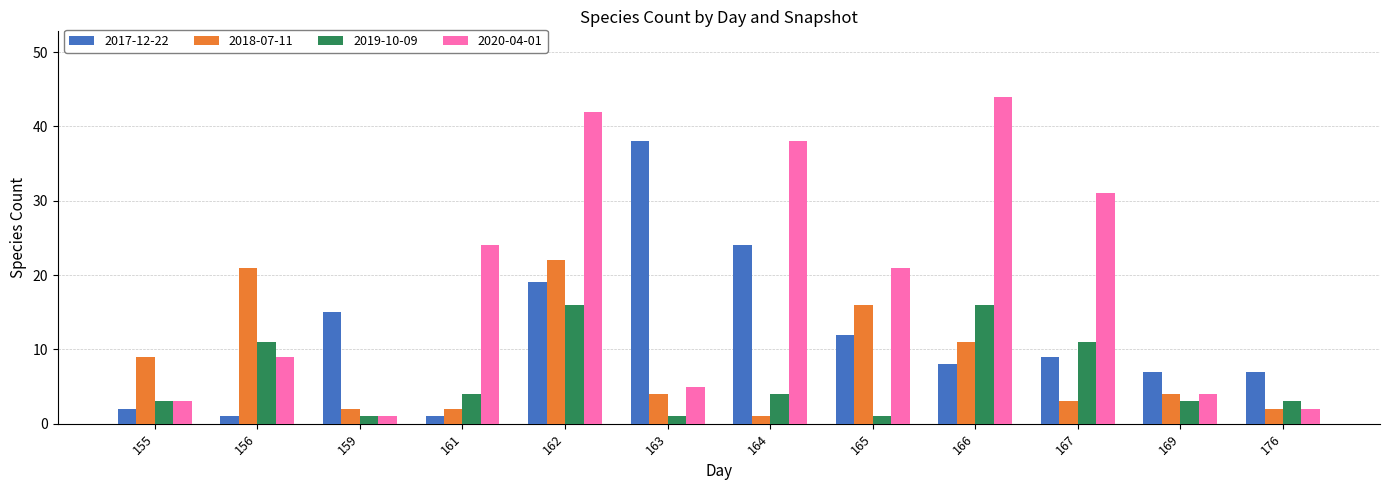

What is the difference between the highest and lowest values at 166?

36